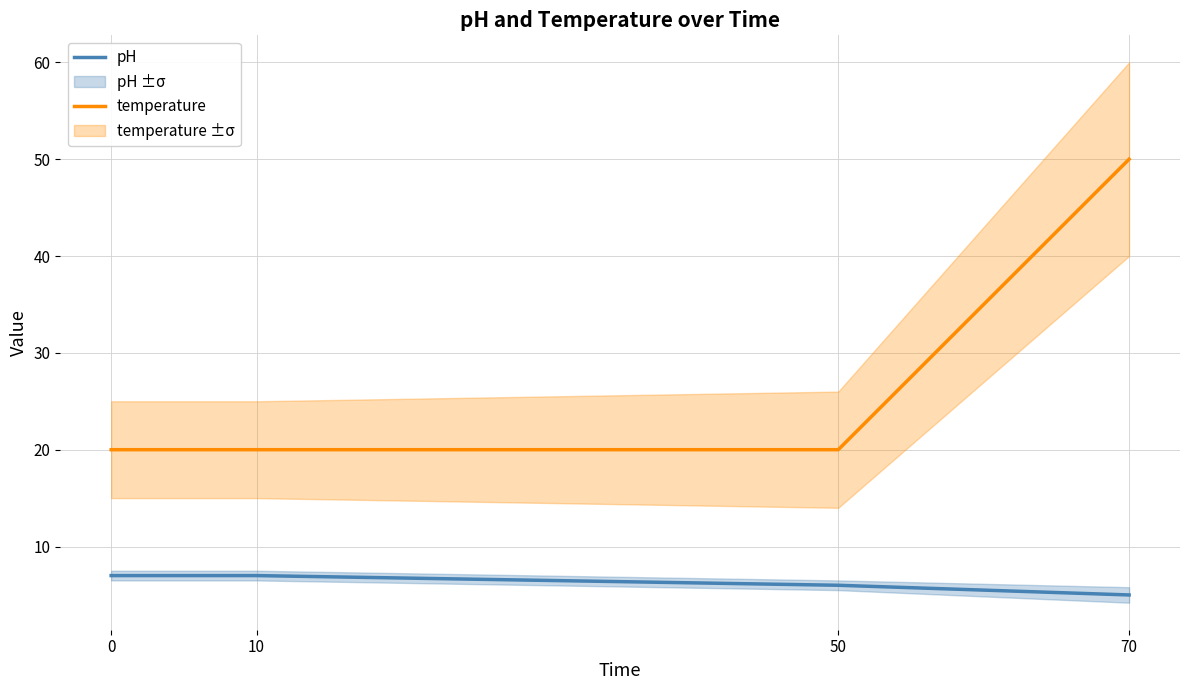

What is the difference between the highest and lowest values at 50?

14